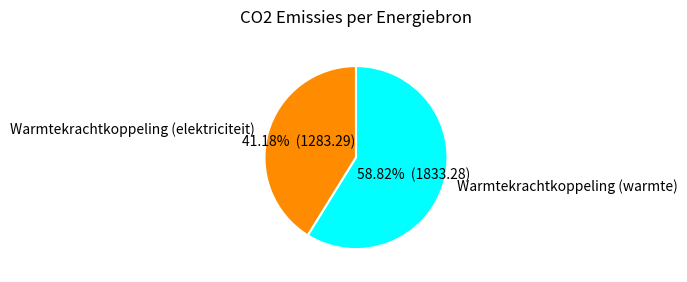

Which slice is the smallest?

Warmtekrachtkoppeling (elektriciteit)